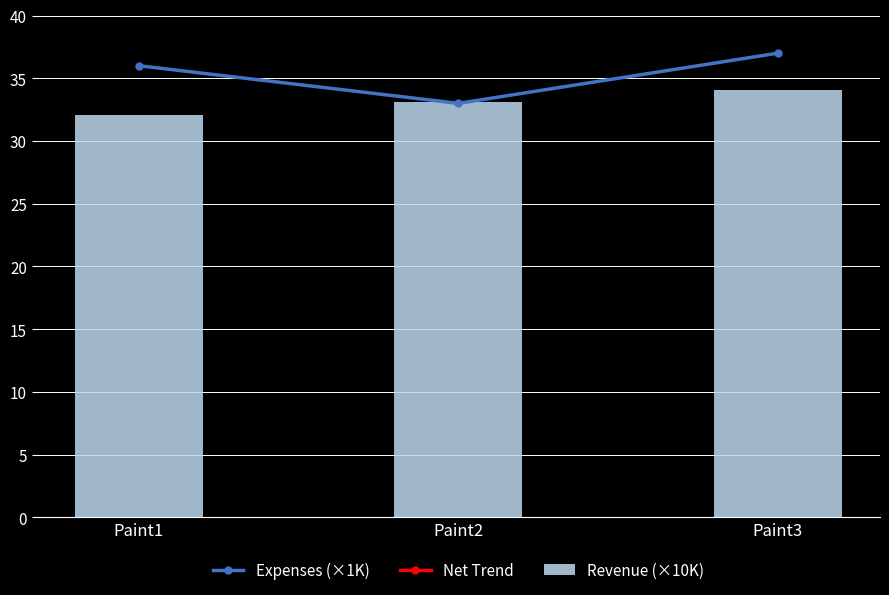

At which label does Net Trend reach its minimum?

Paint1